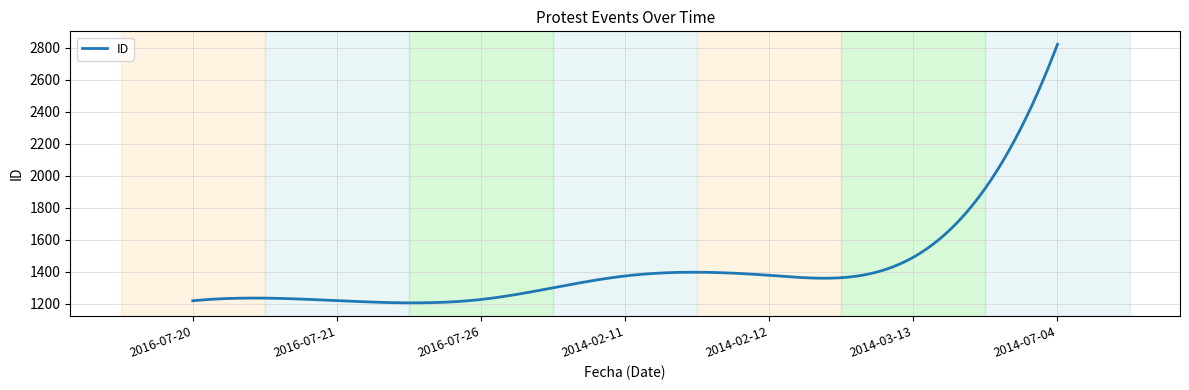

What is the maximum value shown in the chart?

2822.0